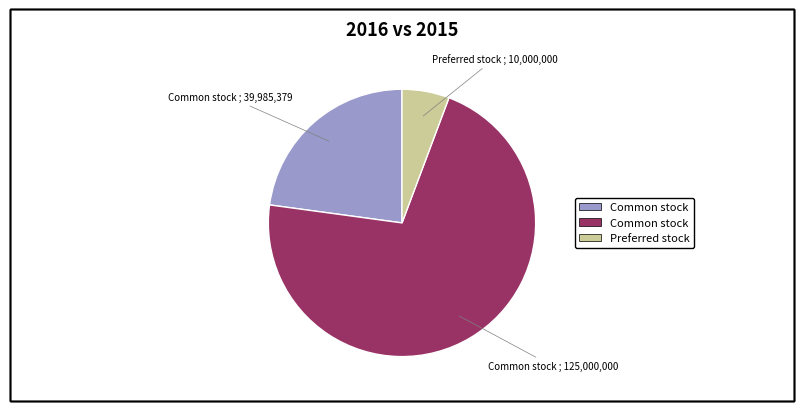

Does any single category account for the majority?

Yes